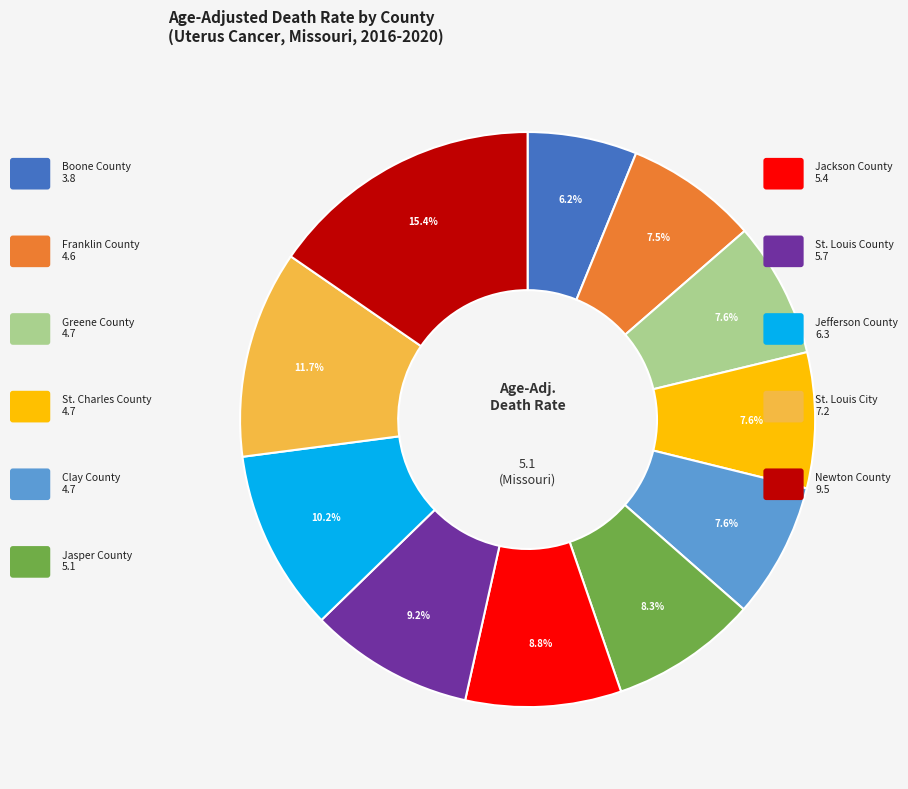

To the nearest percent, what percentage of the pie is Clay County?

8%